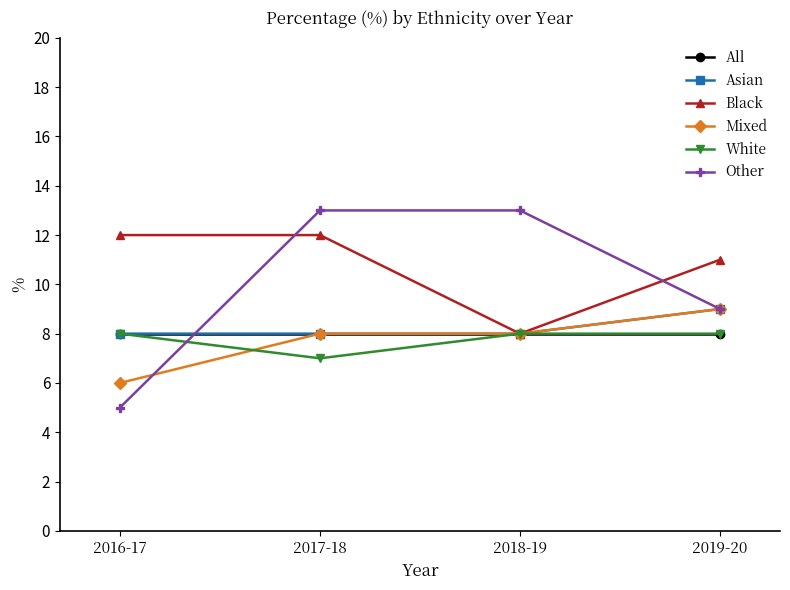

What is the maximum value for Asian?

9